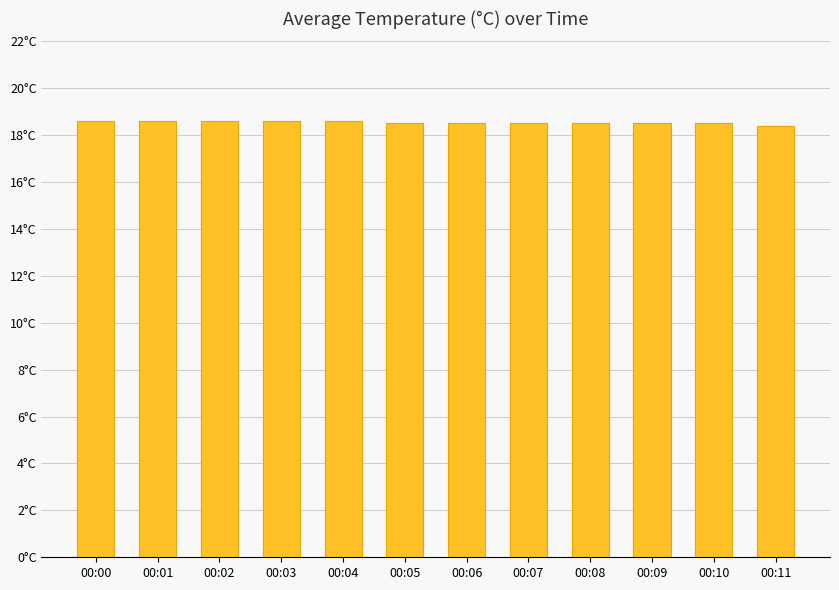

What is the difference between the second highest and minimum values?

0.2